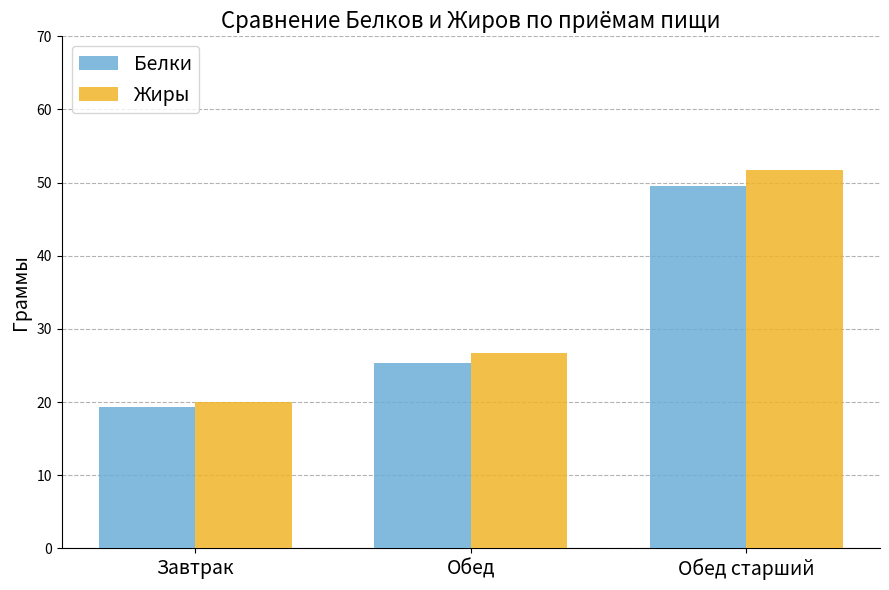

What is the label of the 1st bar from the left?

Завтрак